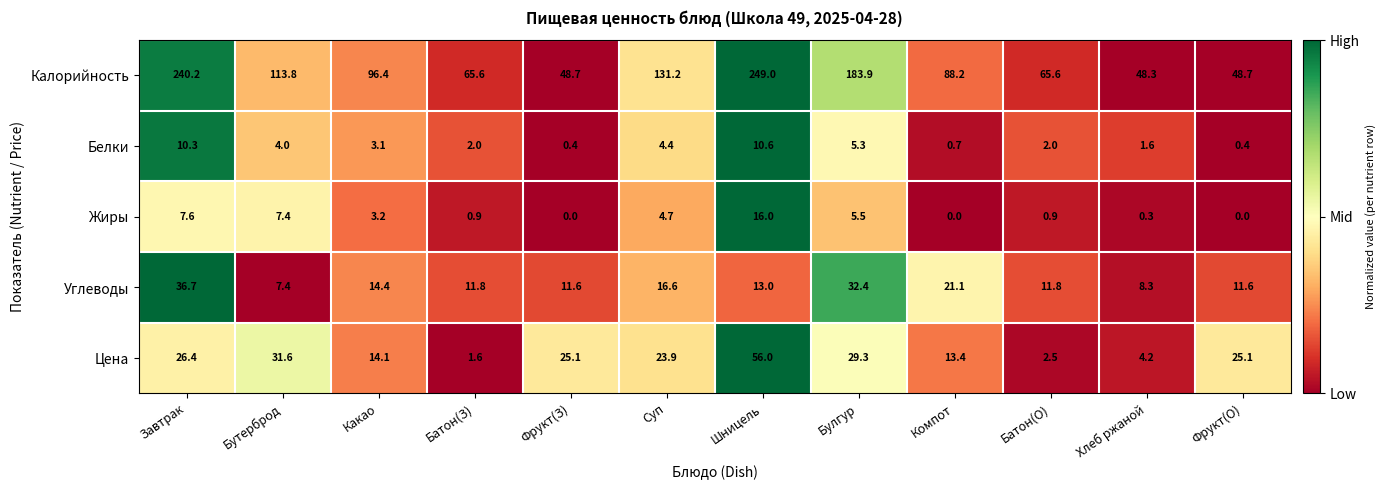

What is the spread (max minus min) of values at Бутерброд?

109.8